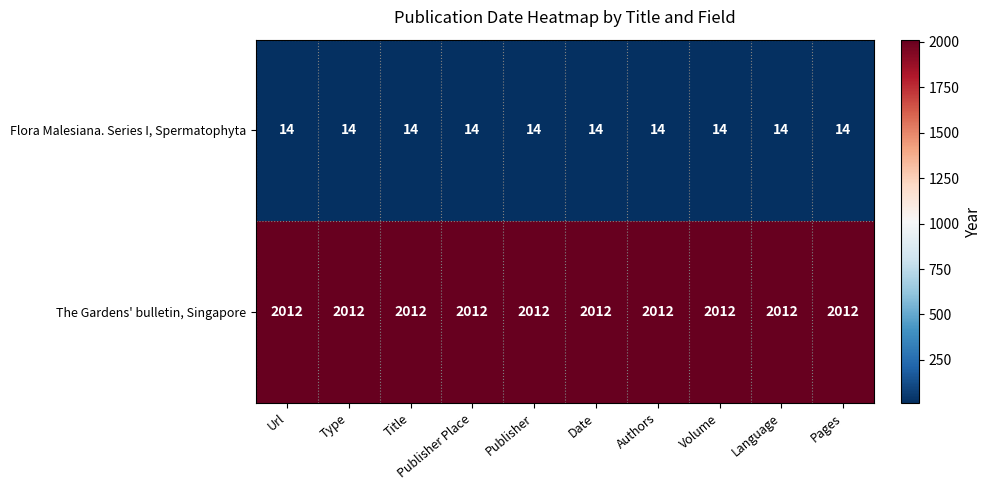

What is the sum of all Flora Malesiana. Series I, Spermatophyta values?

140